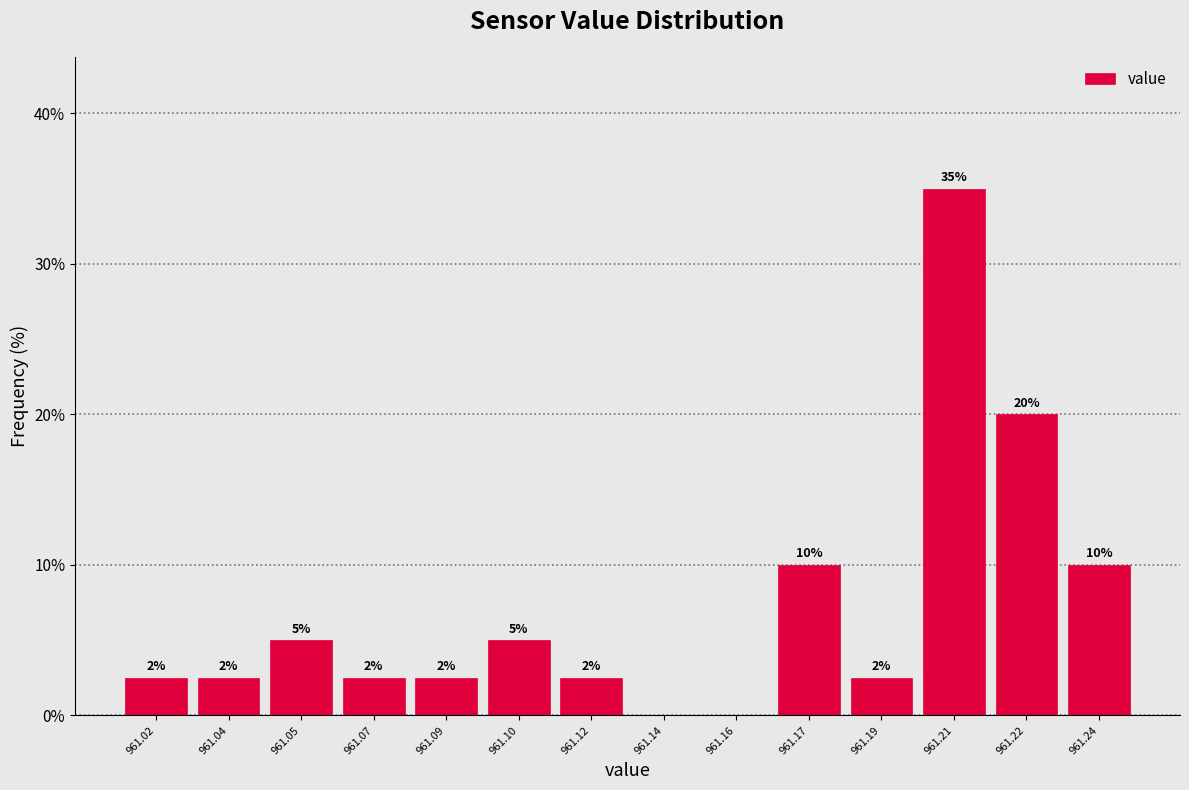

Where does the data first go above 2?

961.02